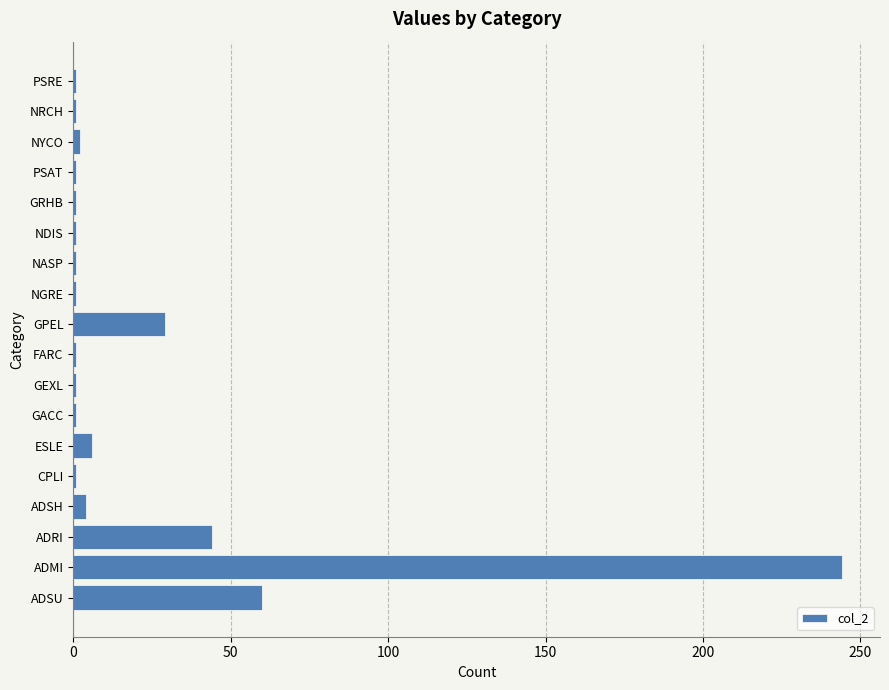

What is the greatest value displayed?

244